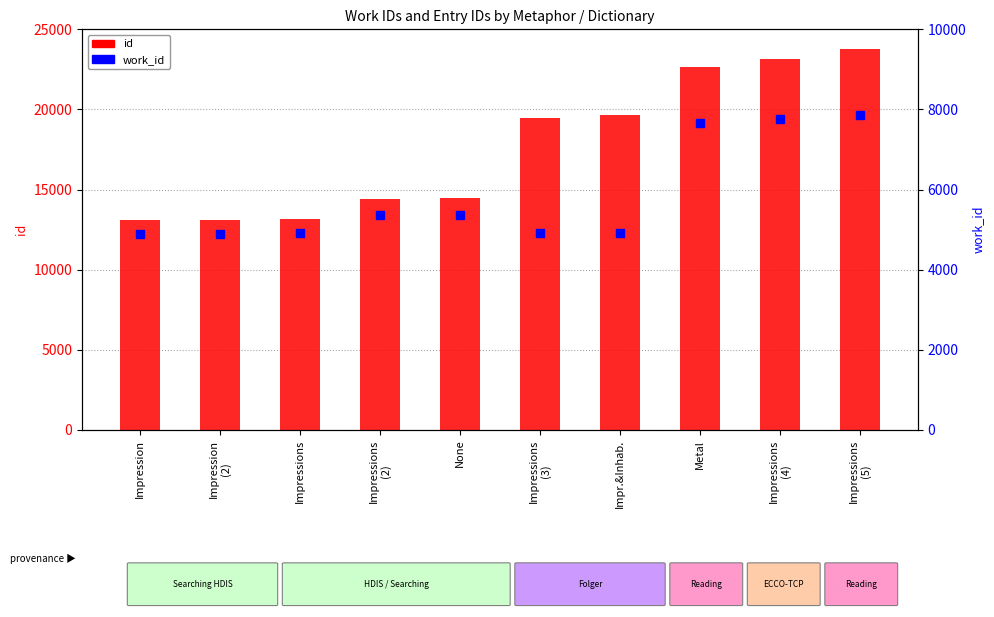

Is the value of id at Impressions
(4) greater than the value of work_id at Impressions
(4)?

Yes